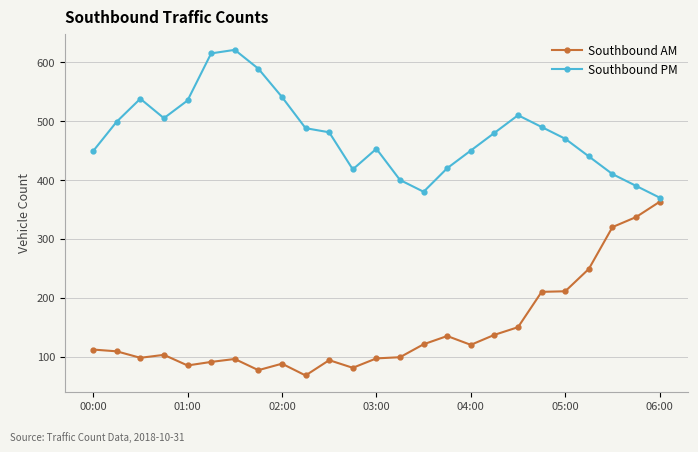

How many interior local valleys does the Southbound PM series have?

3